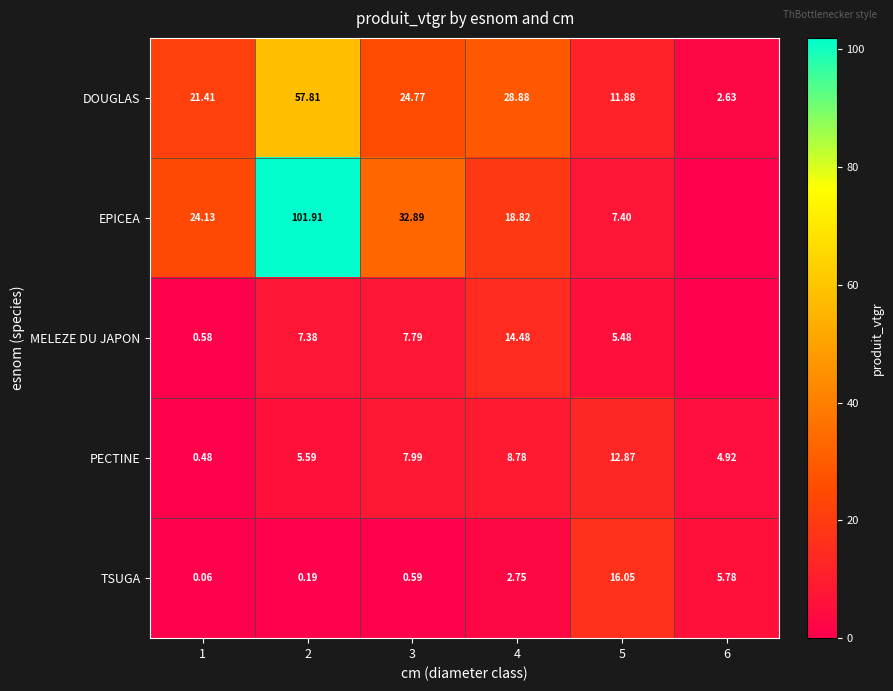

The EPICEA series shows 140.6 at 2. True or false?

False